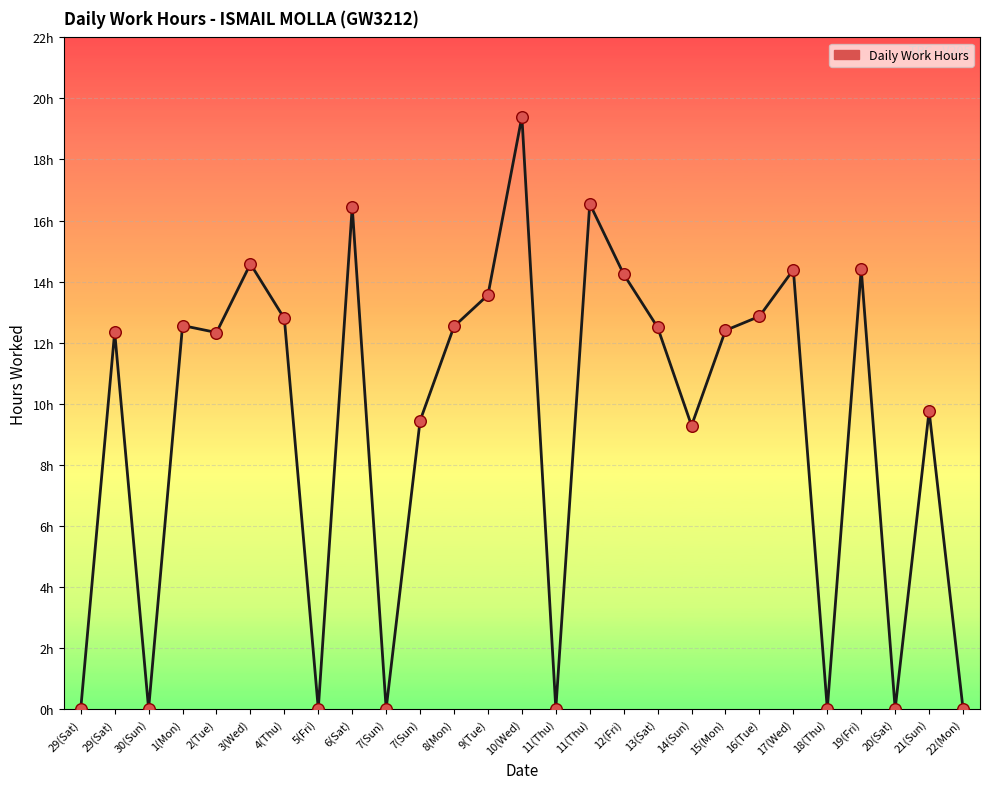

Is this an area chart (filled region under the line)?

No